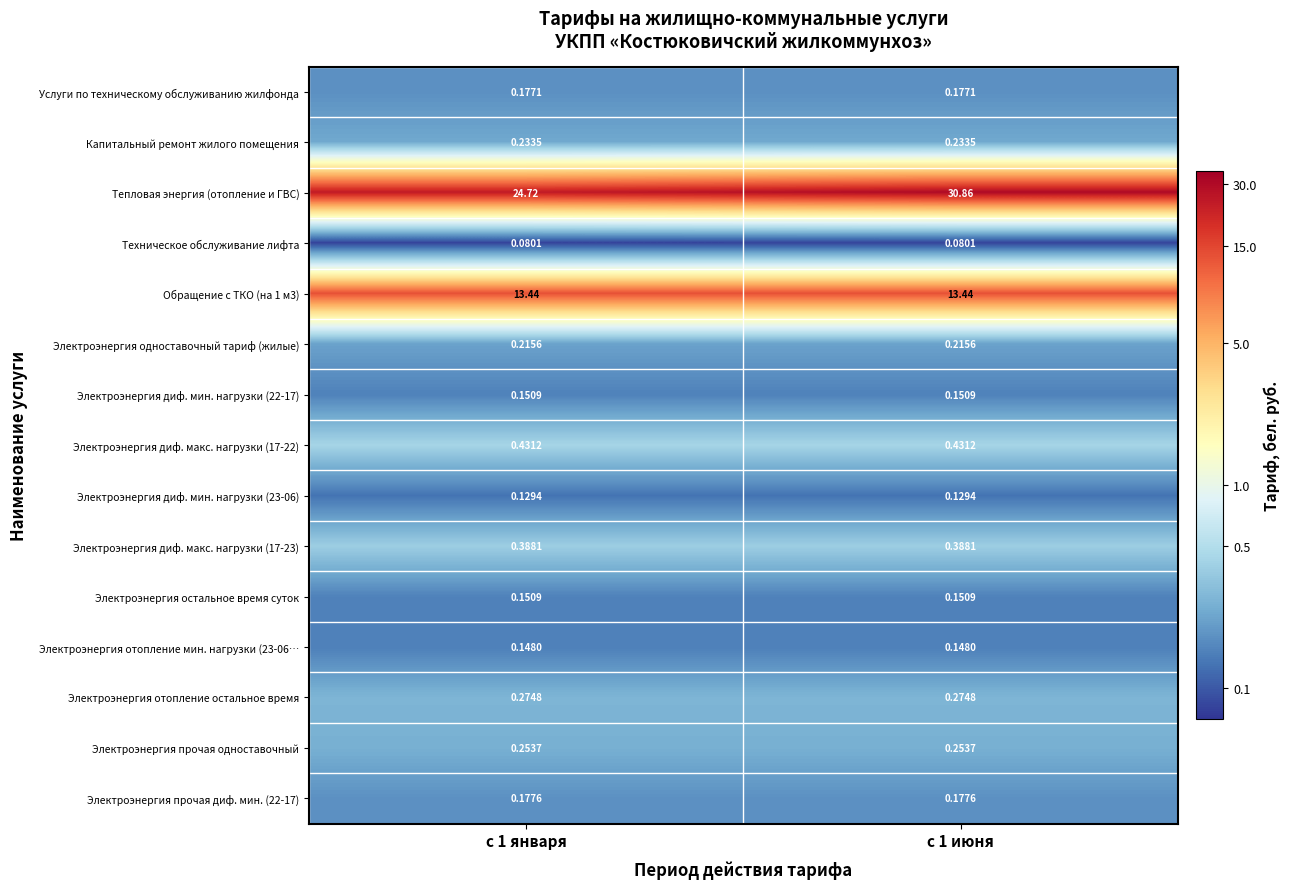

Between с 1 января and с 1 июня, which series saw the biggest shift?

Тепловая энергия (отопление и ГВС)